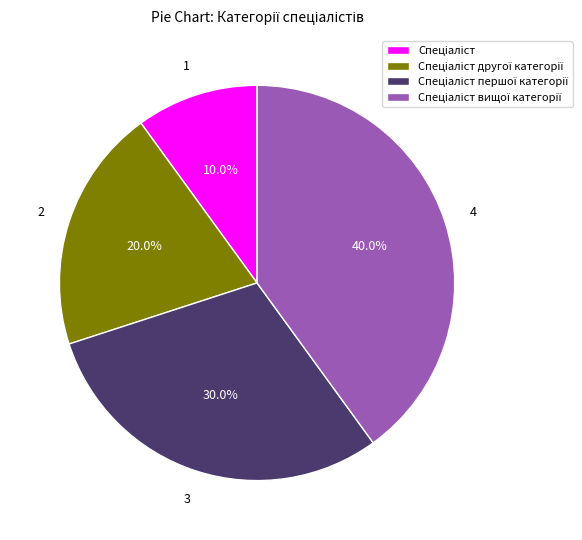

Is there a majority slice in this chart?

No